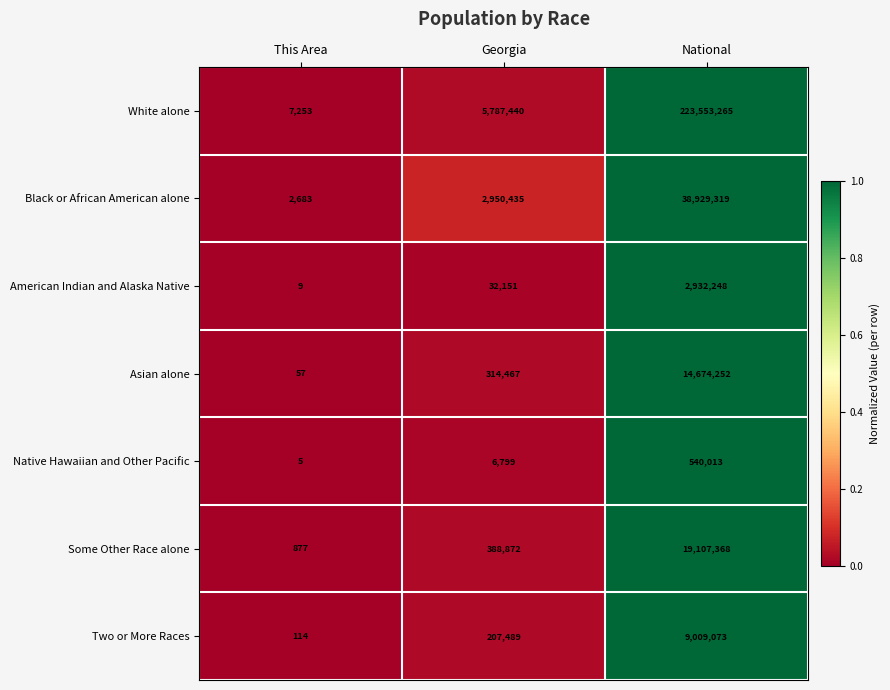

At which category is the sum across all series the highest?

National